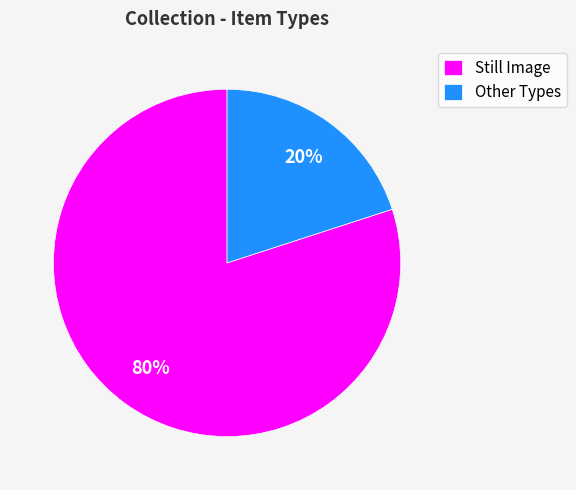

What is the largest slice in the pie chart?

Still Image